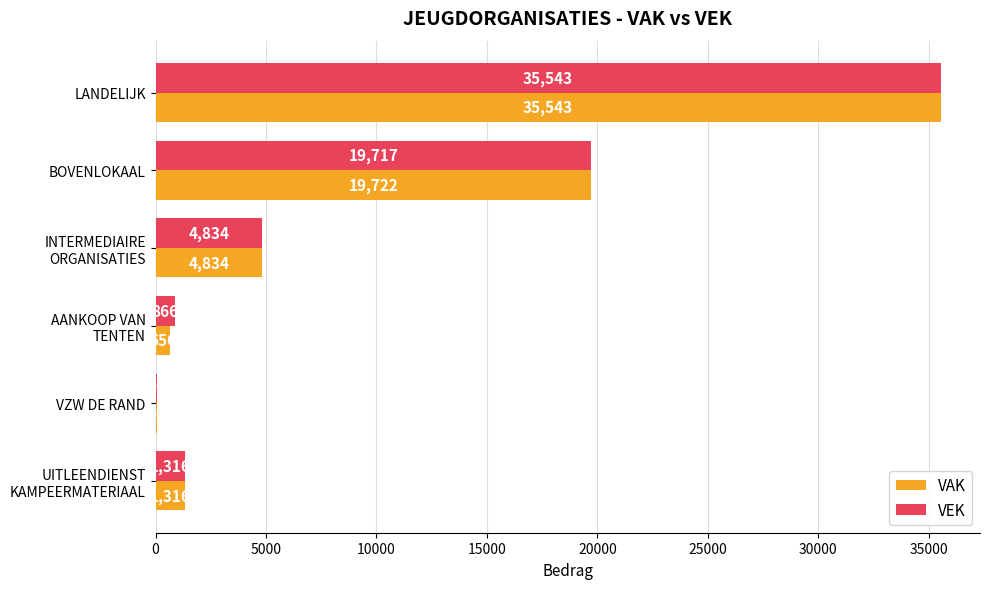

Which series changed the most between LANDELIJK and BOVENLOKAAL?

VEK